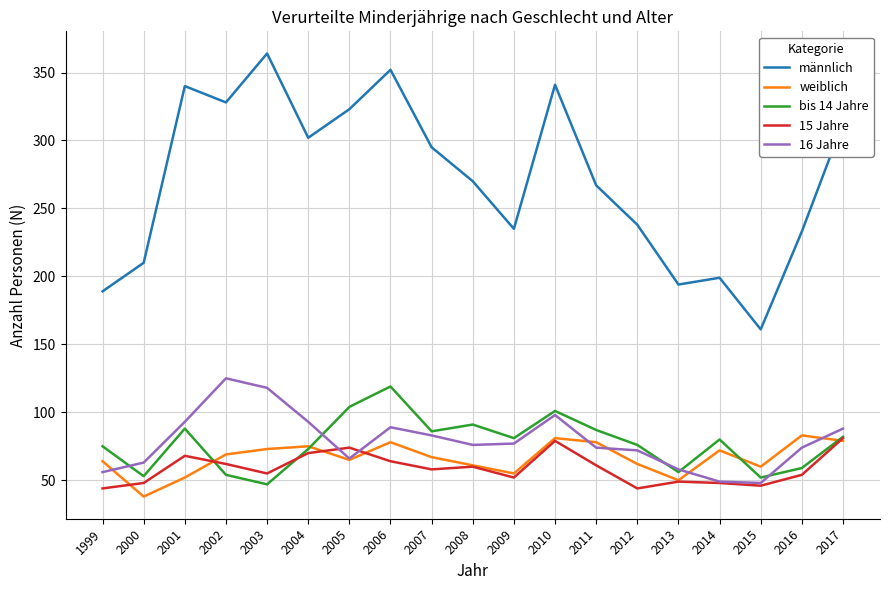

What is the total value across all series at 2002?

638